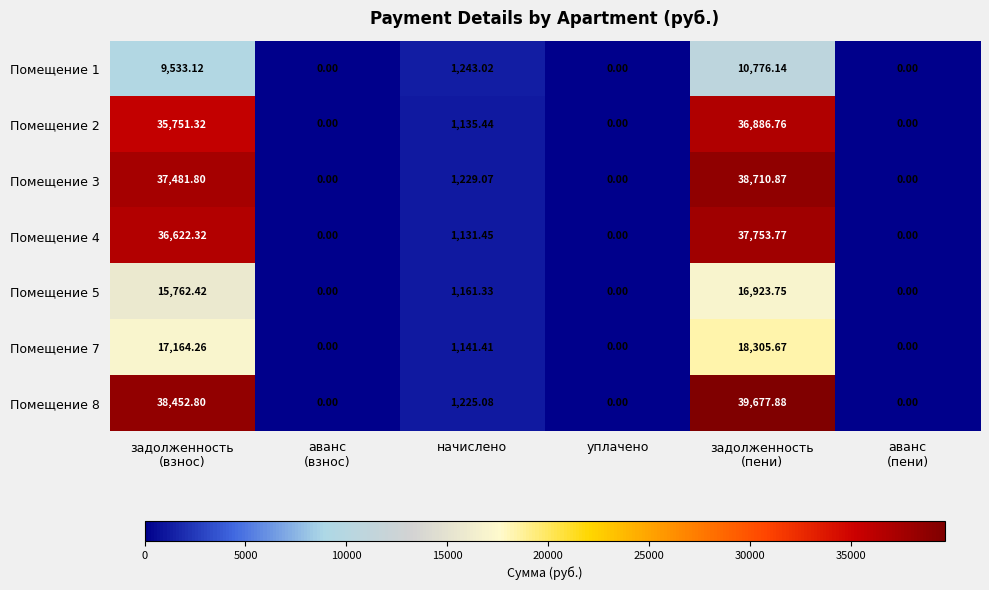

Where is Помещение 1 nearest to the value 5388?

начислено